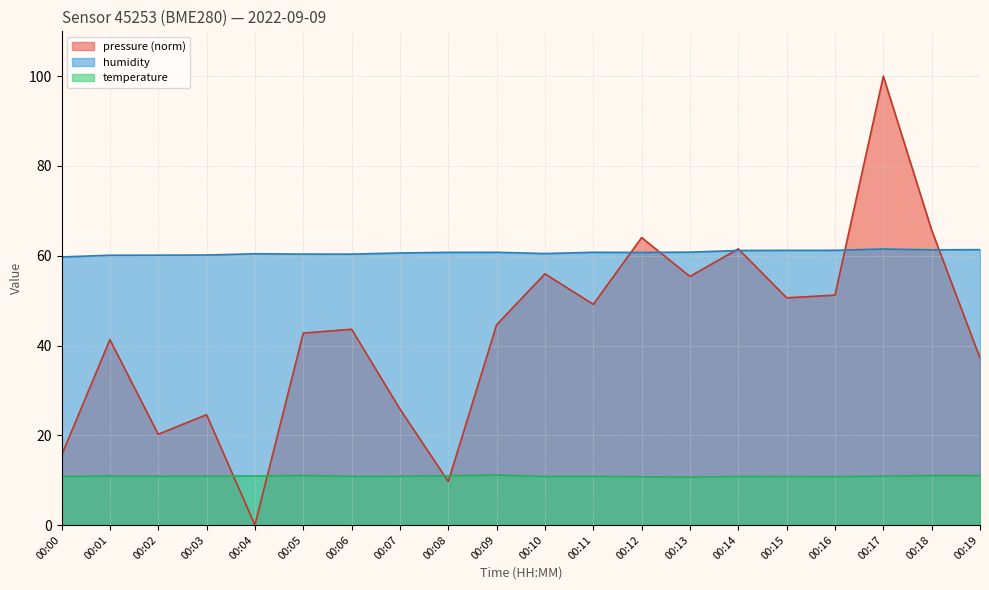

Where is the first local maximum for pressure?

00:01